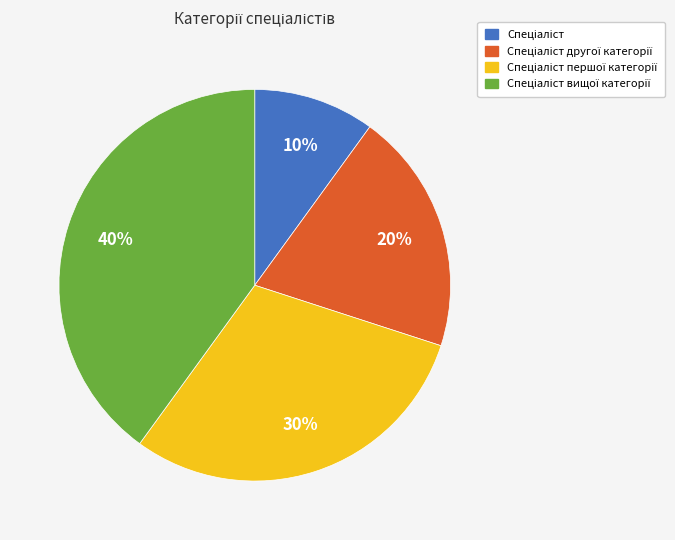

To the nearest percent, what is the difference between the largest and smallest slice percentages?

30%